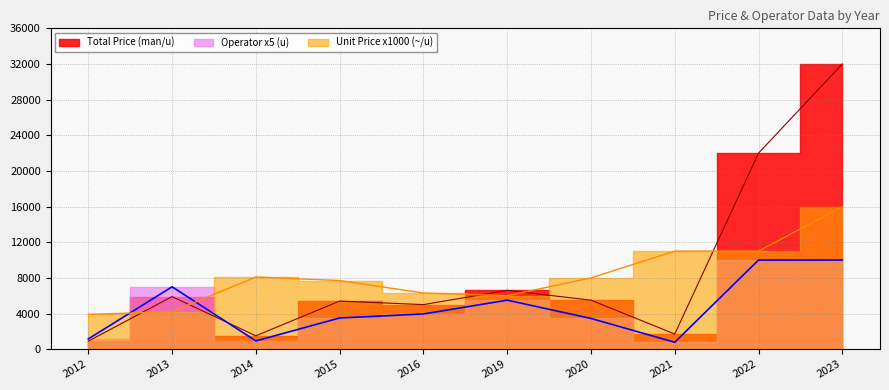

Which series ends up on top after the final intersection of Operator (u) and Total Price (man/u)?

Total Price (man/u)